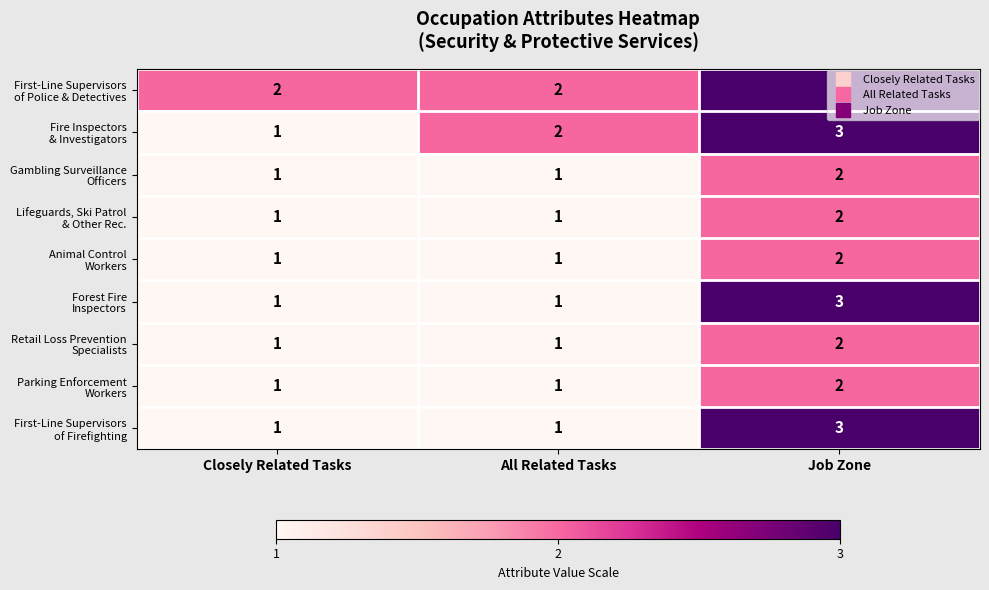

What is the spread (max minus min) of values at All Related Tasks?

1